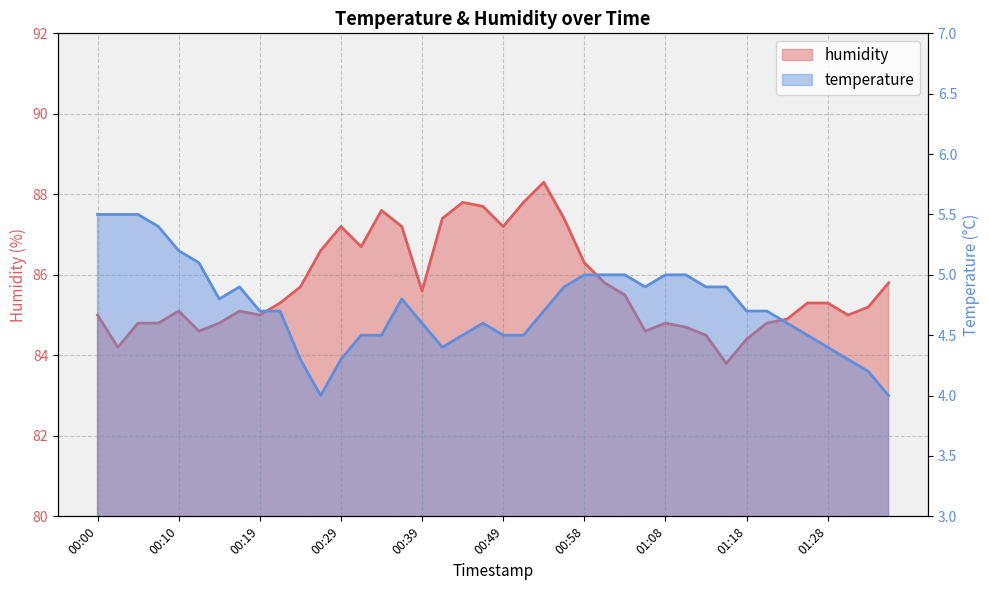

What is the minimum value shown in the chart?

4.0